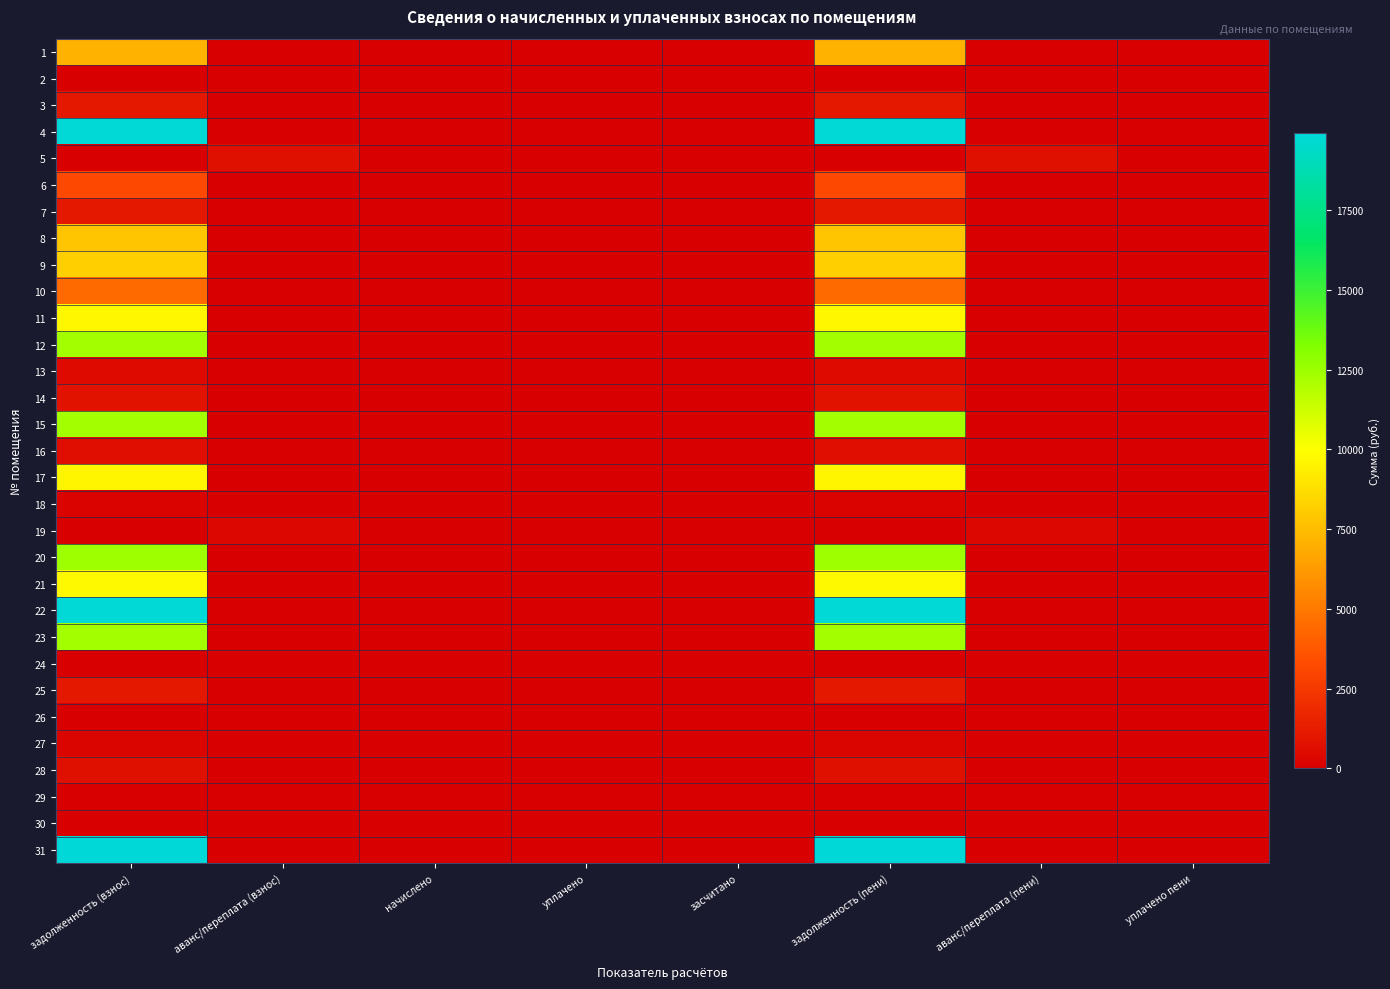

Reading right to left, extract all data points from this chart.

1: уплачено пени=0.0	аванс/переплата (пени)=0.0	задолженность (пени)=7094.3	засчитано=0.0	уплачено=0.0	начислено=0.0	аванс/переплата (взнос)=0.0	задолженность (взнос)=7094.3
2: уплачено пени=0.0	аванс/переплата (пени)=0.0	задолженность (пени)=0.0	засчитано=0.0	уплачено=0.0	начислено=0.0	аванс/переплата (взнос)=0.0	задолженность (взнос)=0.0
3: уплачено пени=0.0	аванс/переплата (пени)=0.0	задолженность (пени)=1011.6	засчитано=0.0	уплачено=0.0	начислено=0.0	аванс/переплата (взнос)=0.0	задолженность (взнос)=1011.6
4: уплачено пени=0.0	аванс/переплата (пени)=0.0	задолженность (пени)=19826.9	засчитано=0.0	уплачено=0.0	начислено=0.0	аванс/переплата (взнос)=0.0	задолженность (взнос)=19826.9
5: уплачено пени=0.0	аванс/переплата (пени)=706.2	задолженность (пени)=0.0	засчитано=0.0	уплачено=0.0	начислено=0.0	аванс/переплата (взнос)=706.2	задолженность (взнос)=0.0
6: уплачено пени=0.0	аванс/переплата (пени)=0.0	задолженность (пени)=3138.5	засчитано=0.0	уплачено=0.0	начислено=0.0	аванс/переплата (взнос)=0.0	задолженность (взнос)=3138.5
7: уплачено пени=0.0	аванс/переплата (пени)=0.0	задолженность (пени)=1065.3	засчитано=0.0	уплачено=0.0	начислено=0.0	аванс/переплата (взнос)=0.0	задолженность (взнос)=1065.3
8: уплачено пени=0.0	аванс/переплата (пени)=0.0	задолженность (пени)=7831.4	засчитано=0.0	уплачено=0.0	начислено=0.0	аванс/переплата (взнос)=0.0	задолженность (взнос)=7831.4
9: уплачено пени=0.0	аванс/переплата (пени)=0.0	задолженность (пени)=8237.2	засчитано=0.0	уплачено=0.0	начислено=0.0	аванс/переплата (взнос)=0.0	задолженность (взнос)=8237.2
10: уплачено пени=0.0	аванс/переплата (пени)=0.0	задолженность (пени)=4491.9	засчитано=0.0	уплачено=0.0	начислено=0.0	аванс/переплата (взнос)=0.0	задолженность (взнос)=4491.9
11: уплачено пени=0.0	аванс/переплата (пени)=0.0	задолженность (пени)=9696.2	засчитано=0.0	уплачено=0.0	начислено=0.0	аванс/переплата (взнос)=0.0	задолженность (взнос)=9696.2
12: уплачено пени=0.0	аванс/переплата (пени)=0.0	задолженность (пени)=12362.2	засчитано=0.0	уплачено=0.0	начислено=0.0	аванс/переплата (взнос)=0.0	задолженность (взнос)=12362.2
13: уплачено пени=0.0	аванс/переплата (пени)=0.0	задолженность (пени)=536.9	засчитано=0.0	уплачено=0.0	начислено=0.0	аванс/переплата (взнос)=0.0	задолженность (взнос)=536.9
14: уплачено пени=0.0	аванс/переплата (пени)=0.0	задолженность (пени)=781.7	засчитано=0.0	уплачено=0.0	начислено=0.0	аванс/переплата (взнос)=0.0	задолженность (взнос)=781.7
15: уплачено пени=0.0	аванс/переплата (пени)=0.0	задолженность (пени)=12303.0	засчитано=0.0	уплачено=0.0	начислено=0.0	аванс/переплата (взнос)=0.0	задолженность (взнос)=12303.0
16: уплачено пени=0.0	аванс/переплата (пени)=0.0	задолженность (пени)=679.6	засчитано=0.0	уплачено=0.0	начислено=0.0	аванс/переплата (взнос)=0.0	задолженность (взнос)=679.6
17: уплачено пени=0.0	аванс/переплата (пени)=0.0	задолженность (пени)=9637.0	засчитано=0.0	уплачено=0.0	начислено=0.0	аванс/переплата (взнос)=0.0	задолженность (взнос)=9637.0
18: уплачено пени=0.0	аванс/переплата (пени)=0.0	задолженность (пени)=181.0	засчитано=0.0	уплачено=0.0	начислено=0.0	аванс/переплата (взнос)=0.0	задолженность (взнос)=181.0
19: уплачено пени=0.0	аванс/переплата (пени)=332.3	задолженность (пени)=0.0	засчитано=0.0	уплачено=0.0	начислено=0.0	аванс/переплата (взнос)=332.3	задолженность (взнос)=0.0
20: уплачено пени=0.0	аванс/переплата (пени)=0.0	задолженность (пени)=12441.2	засчитано=0.0	уплачено=0.0	начислено=0.0	аванс/переплата (взнос)=0.0	задолженность (взнос)=12441.2
21: уплачено пени=0.0	аванс/переплата (пени)=0.0	задолженность (пени)=9755.5	засчитано=0.0	уплачено=0.0	начислено=0.0	аванс/переплата (взнос)=0.0	задолженность (взнос)=9755.5
22: уплачено пени=0.0	аванс/переплата (пени)=0.0	задолженность (пени)=19767.6	засчитано=0.0	уплачено=0.0	начислено=0.0	аванс/переплата (взнос)=0.0	задолженность (взнос)=19767.6
23: уплачено пени=0.0	аванс/переплата (пени)=0.0	задолженность (пени)=12362.2	засчитано=0.0	уплачено=0.0	начислено=0.0	аванс/переплата (взнос)=0.0	задолженность (взнос)=12362.2
24: уплачено пени=0.0	аванс/переплата (пени)=0.0	задолженность (пени)=0.0	засчитано=0.0	уплачено=0.0	начислено=0.0	аванс/переплата (взнос)=0.0	задолженность (взнос)=0.0
25: уплачено пени=0.0	аванс/переплата (пени)=0.0	задолженность (пени)=1064.2	засчитано=0.0	уплачено=0.0	начислено=0.0	аванс/переплата (взнос)=0.0	задолженность (взнос)=1064.2
26: уплачено пени=0.0	аванс/переплата (пени)=2.1	задолженность (пени)=0.0	засчитано=0.0	уплачено=0.0	начислено=0.0	аванс/переплата (взнос)=2.1	задолженность (взнос)=0.0
27: уплачено пени=0.0	аванс/переплата (пени)=0.0	задолженность (пени)=259.7	засчитано=0.0	уплачено=0.0	начислено=0.0	аванс/переплата (взнос)=0.0	задолженность (взнос)=259.7
28: уплачено пени=0.0	аванс/переплата (пени)=0.0	задолженность (пени)=717.4	засчитано=0.0	уплачено=0.0	начислено=0.0	аванс/переплата (взнос)=0.0	задолженность (взнос)=717.4
29: уплачено пени=0.0	аванс/переплата (пени)=0.0	задолженность (пени)=0.0	засчитано=0.0	уплачено=0.0	начислено=0.0	аванс/переплата (взнос)=0.0	задолженность (взнос)=0.0
30: уплачено пени=0.0	аванс/переплата (пени)=0.0	задолженность (пени)=0.0	засчитано=0.0	уплачено=0.0	начислено=0.0	аванс/переплата (взнос)=0.0	задолженность (взнос)=0.0
31: уплачено пени=0.0	аванс/переплата (пени)=0.0	задолженность (пени)=19905.8	засчитано=0.0	уплачено=0.0	начислено=0.0	аванс/переплата (взнос)=0.0	задолженность (взнос)=19905.8